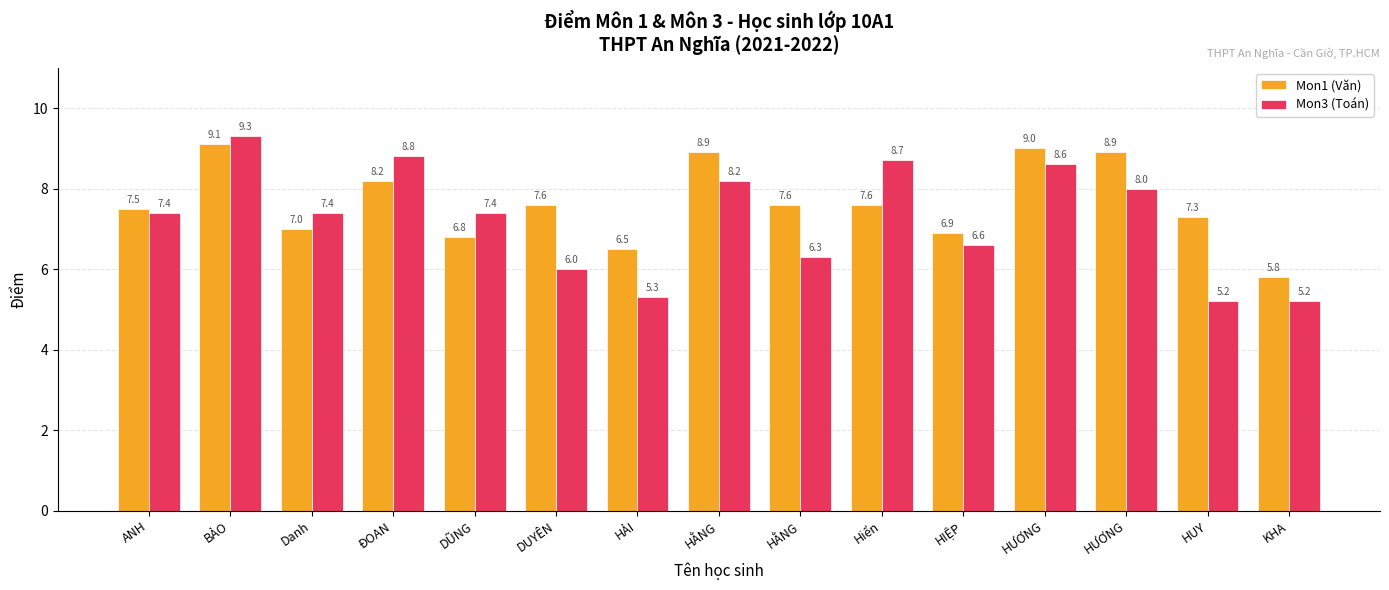

Which category has the lowest value in the Mon1 (Văn) series?

KHA